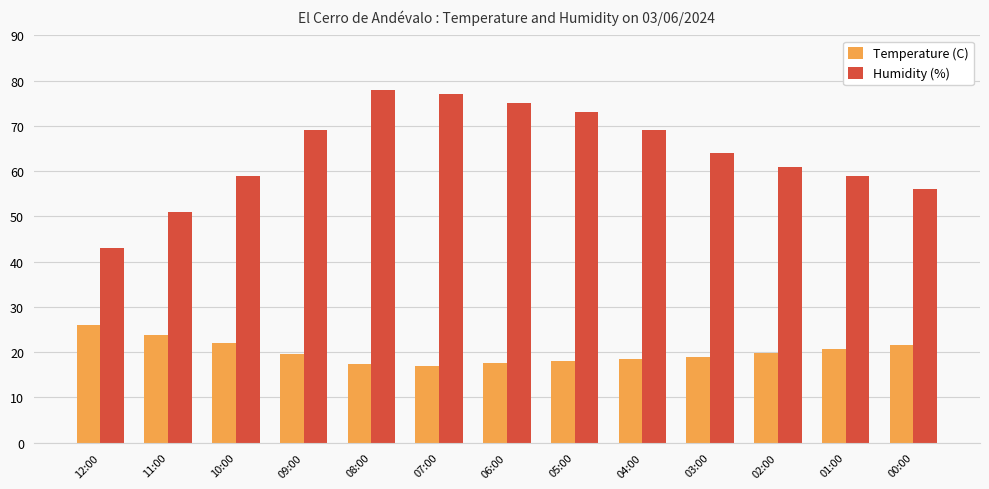

True or false: Temperature (C) has a value of 20.6 at 01:00.

True